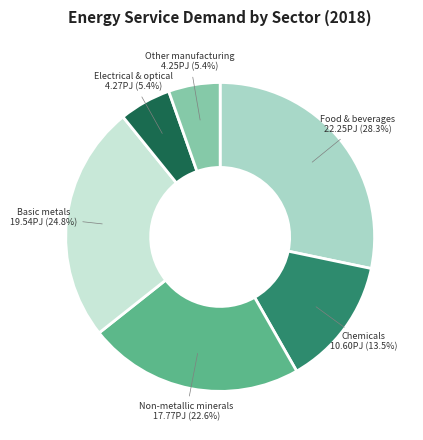

Which slice is the smallest?

Other manufacturing